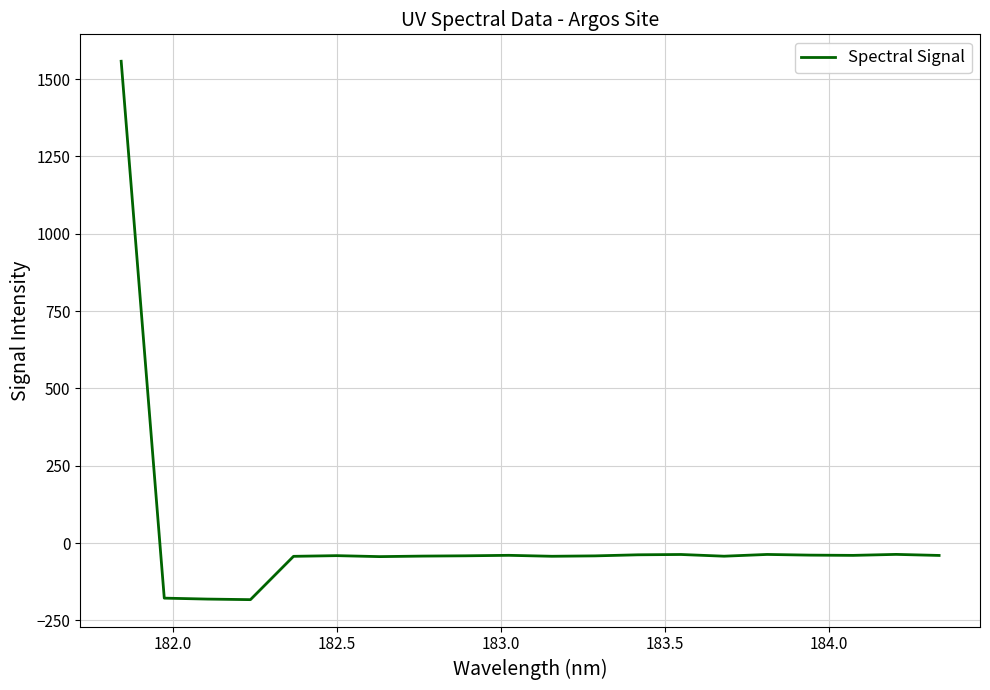

What is the greatest value displayed?

1558.0